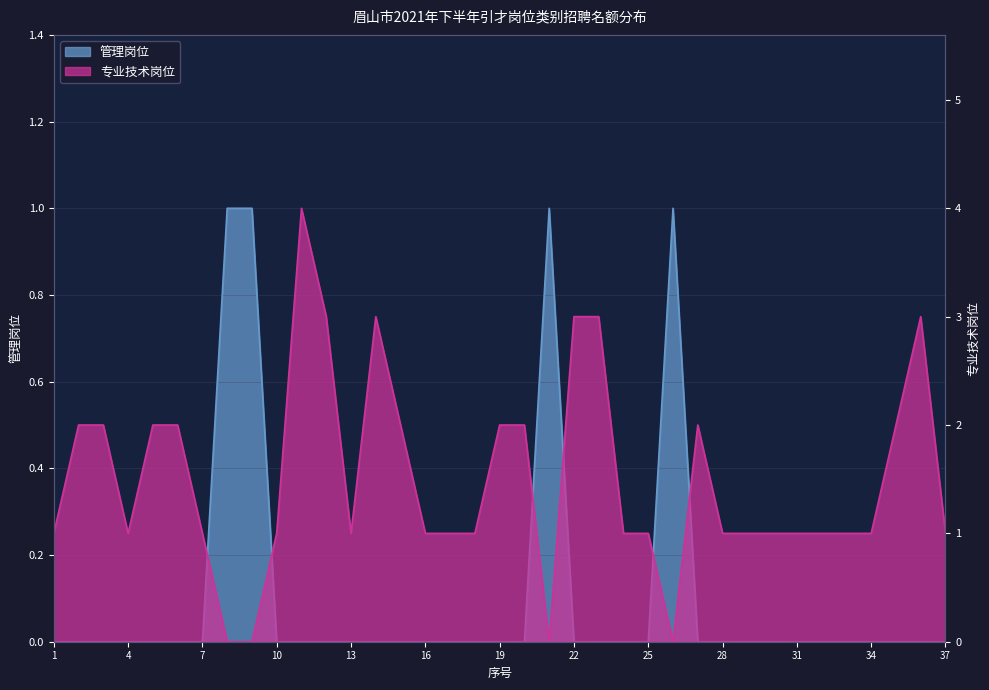

Which category has the highest value across all series?

11